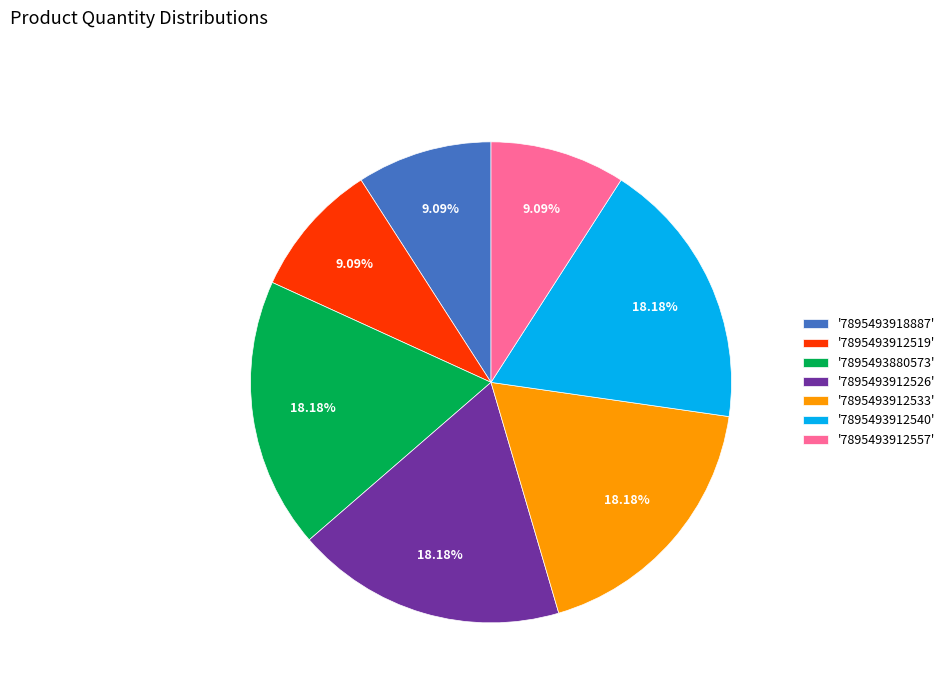

Is there a majority slice in this chart?

No